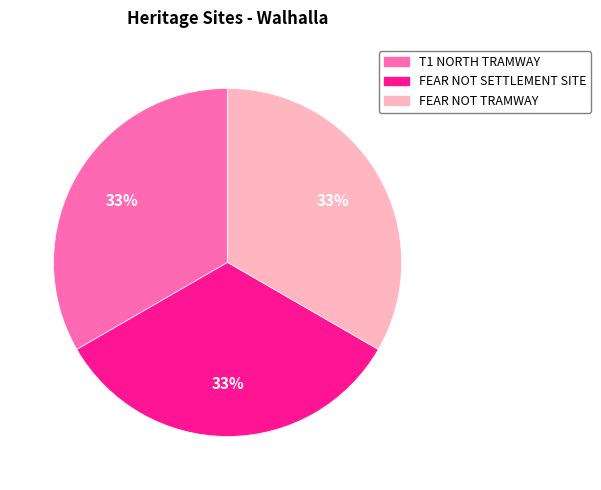

What percentage is the FEAR NOT SETTLEMENT SITE slice, to the nearest percent?

33%